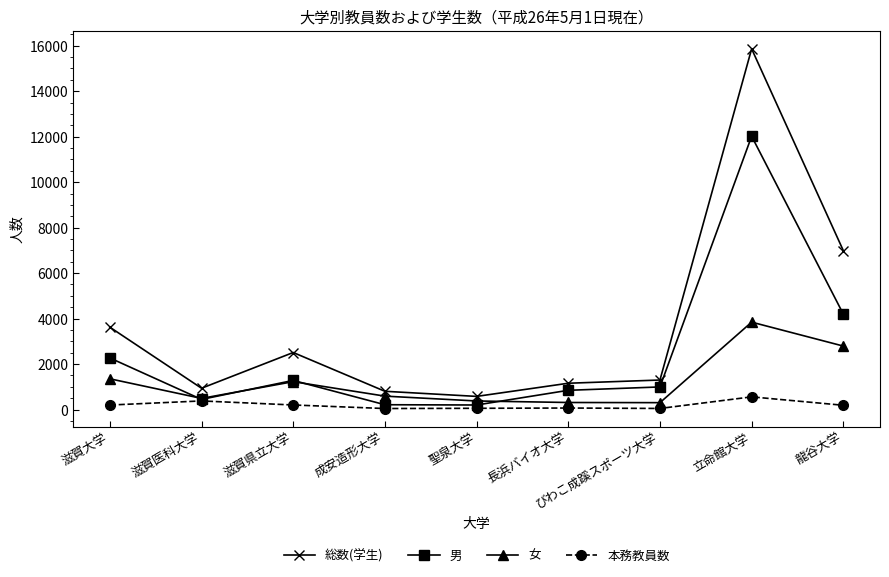

How many series are shown in this chart?

4